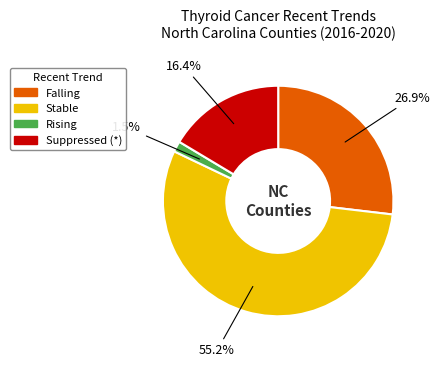

Is there any slice that represents more than half of the pie?

Yes